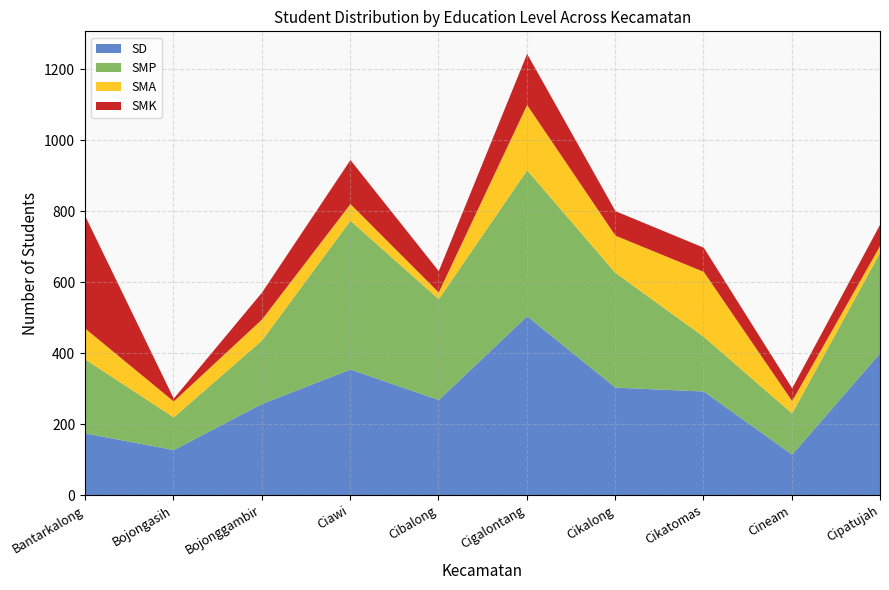

How many interior local peaks does the SMK series have?

2